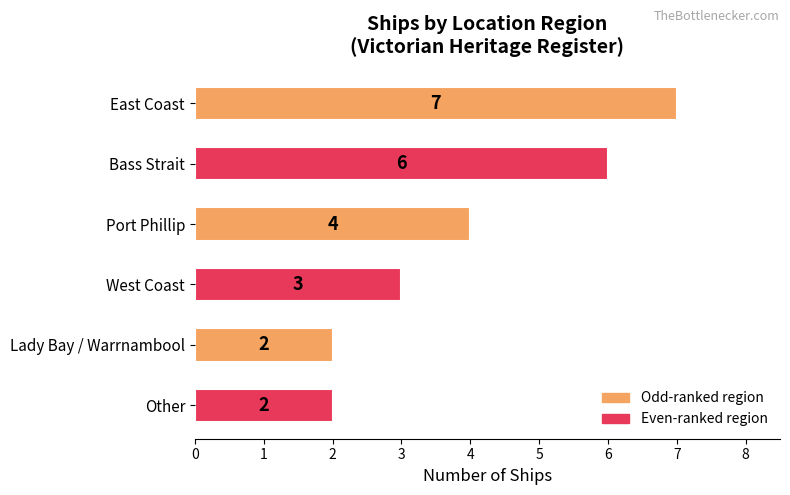

Is it true that the value at Port Phillip is 4?

True